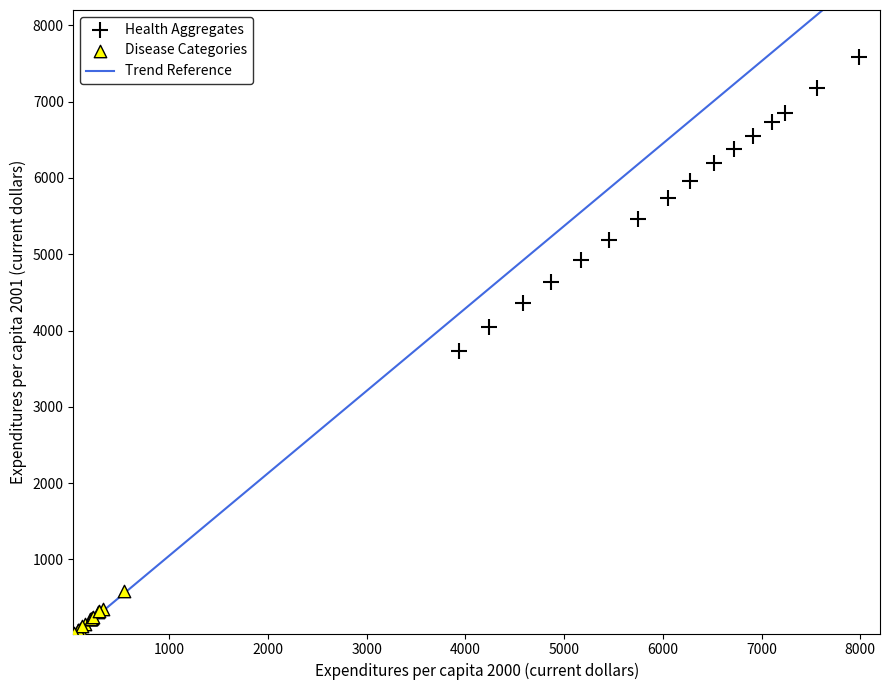

Which series has the largest Y range (max minus min)?

Health Aggregates